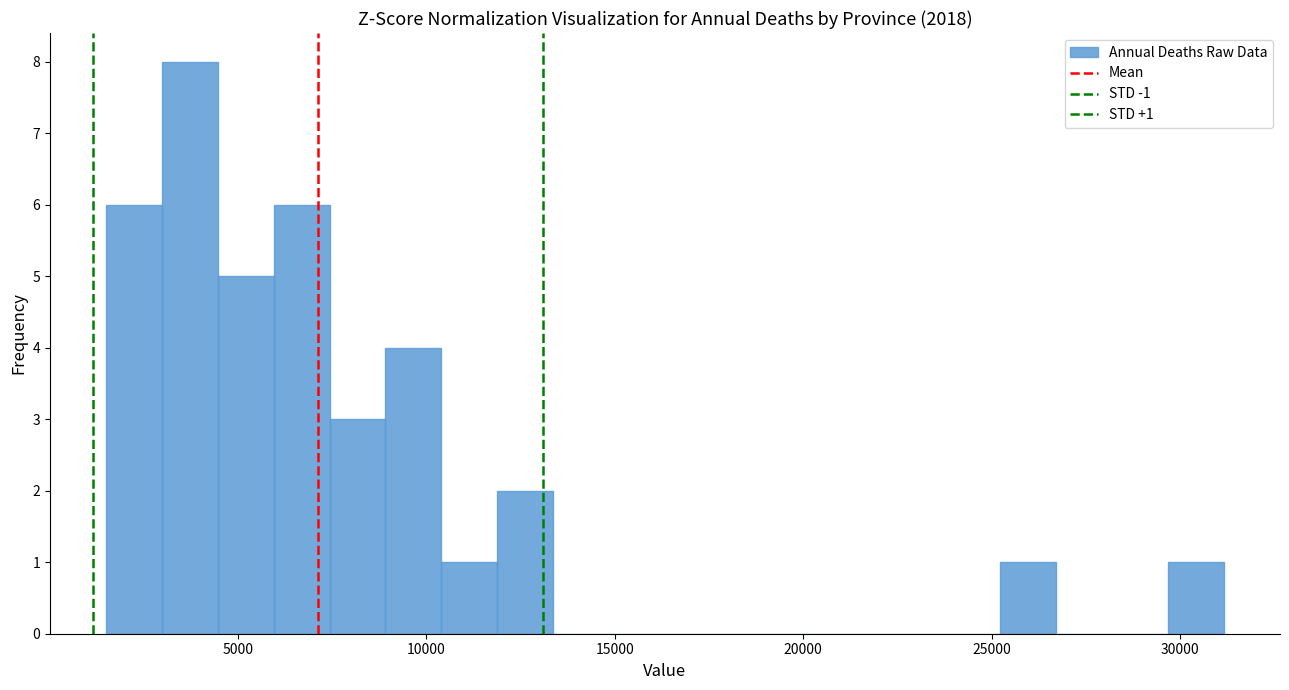

Read against the x-axis, roughly where is the centre of the tallest bar?

3500